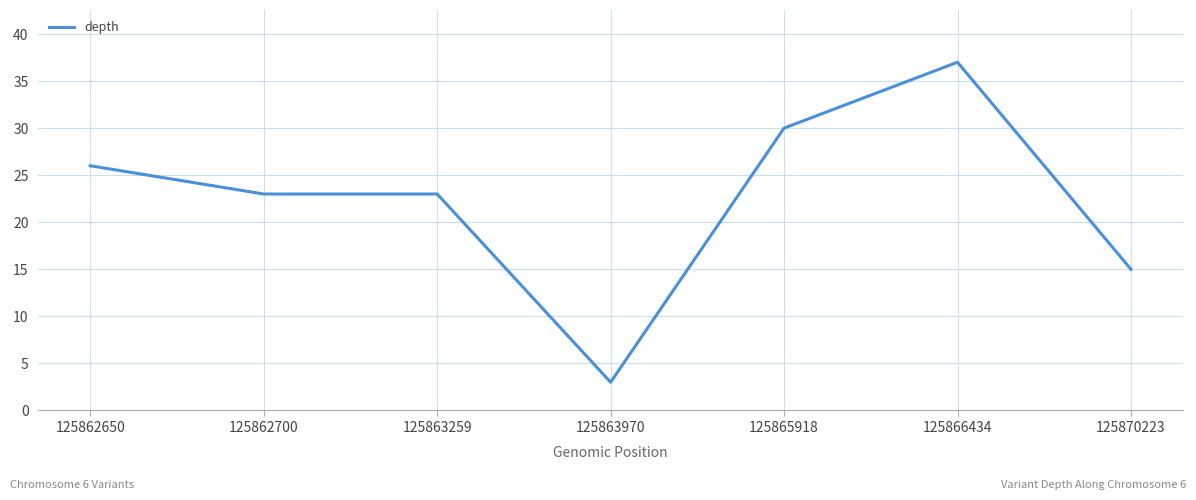

True or false: the data shows 12 at 125866434.

False